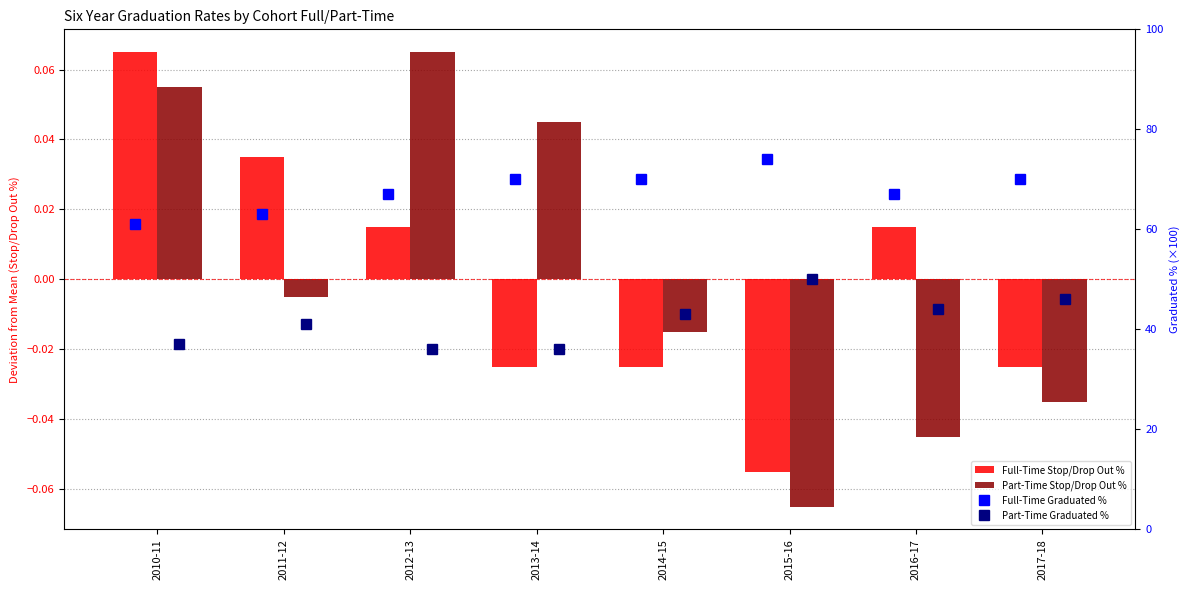

Is the value of Full-Time Graduated % at 2014-15 greater than the value of Full-Time Stop/Drop Out % at 2010-11?

Yes